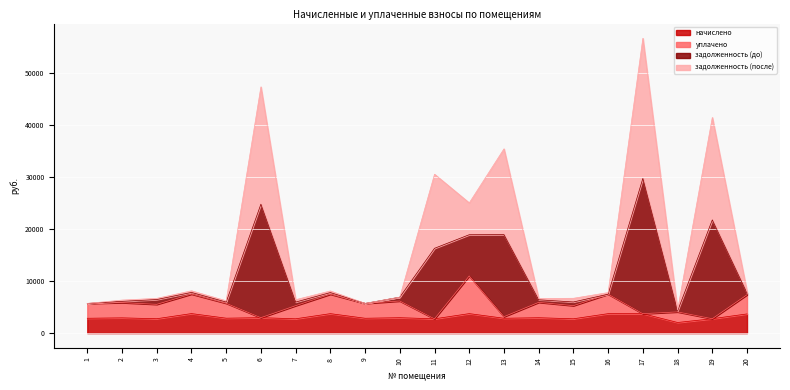

True or false: задолженность (до) and начислено intersect in this chart.

False